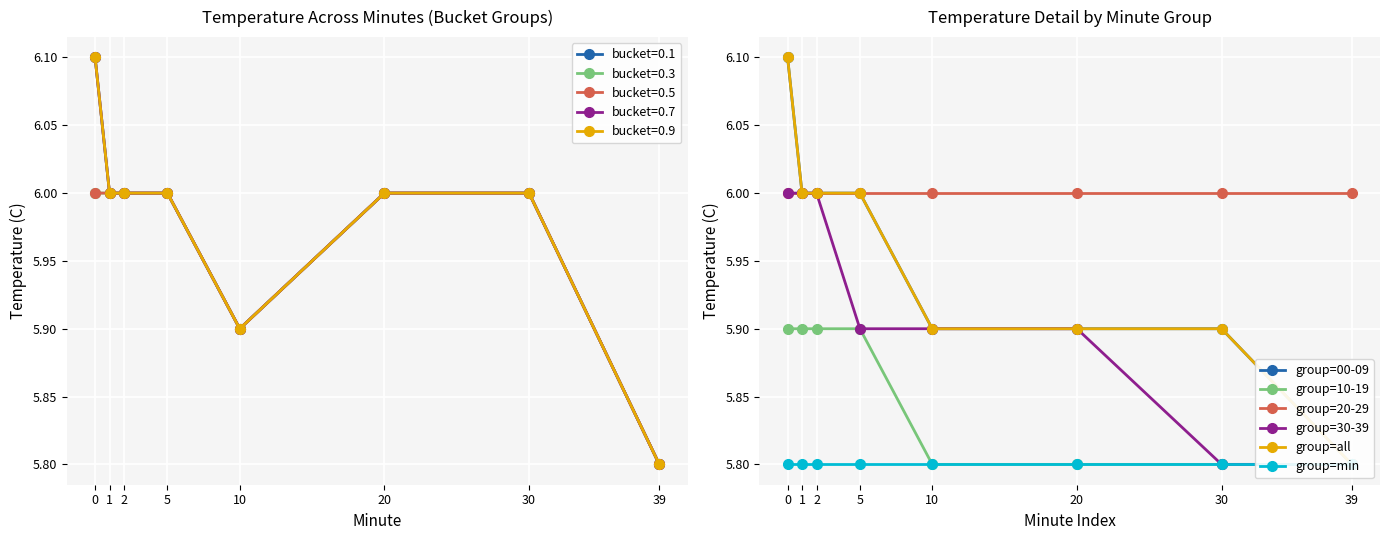

Is the value of group=10-19 at 5 greater than the value of group=20-29 at 39?

No